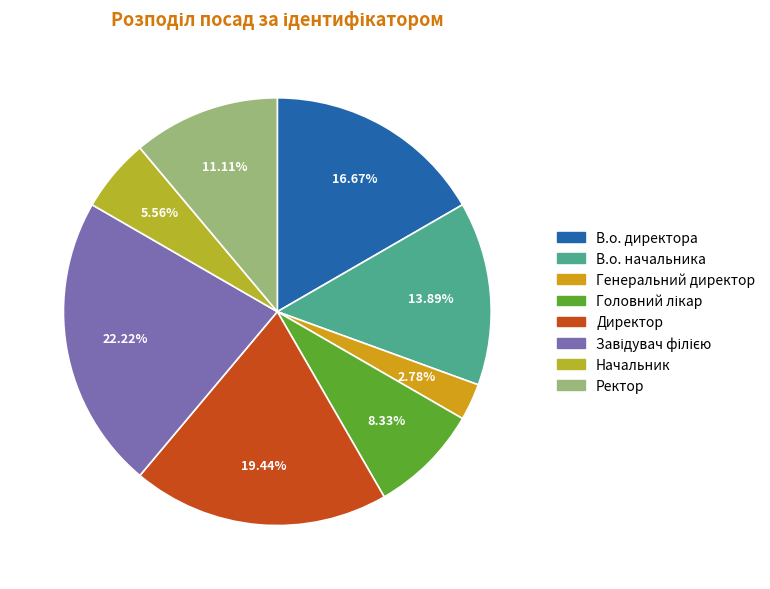

Approximately how many times larger is the value at Директор compared to В.о. начальника?

1.4